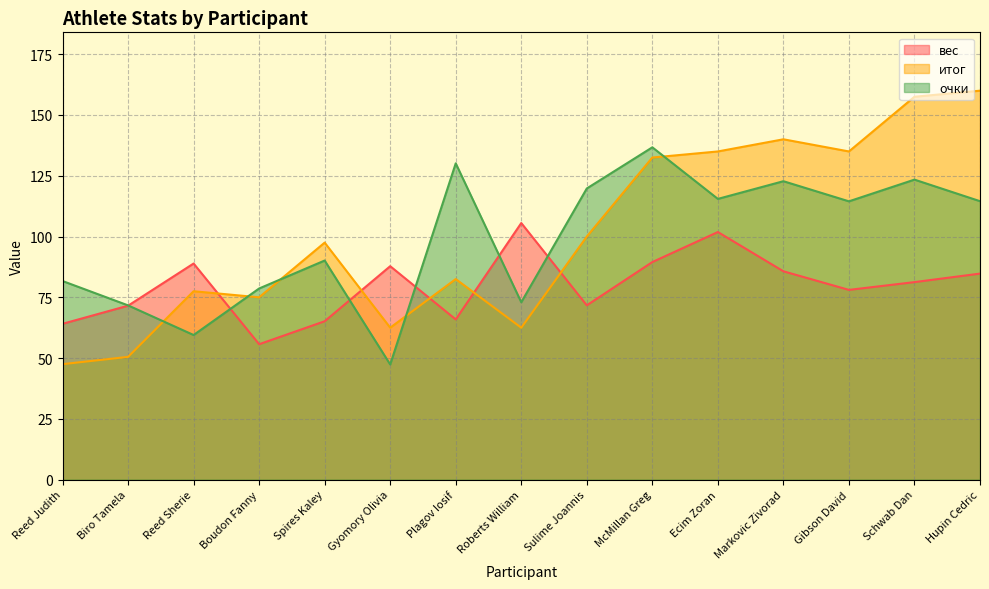

What is the label of the 10th point from the right?

Gyomory Olivia